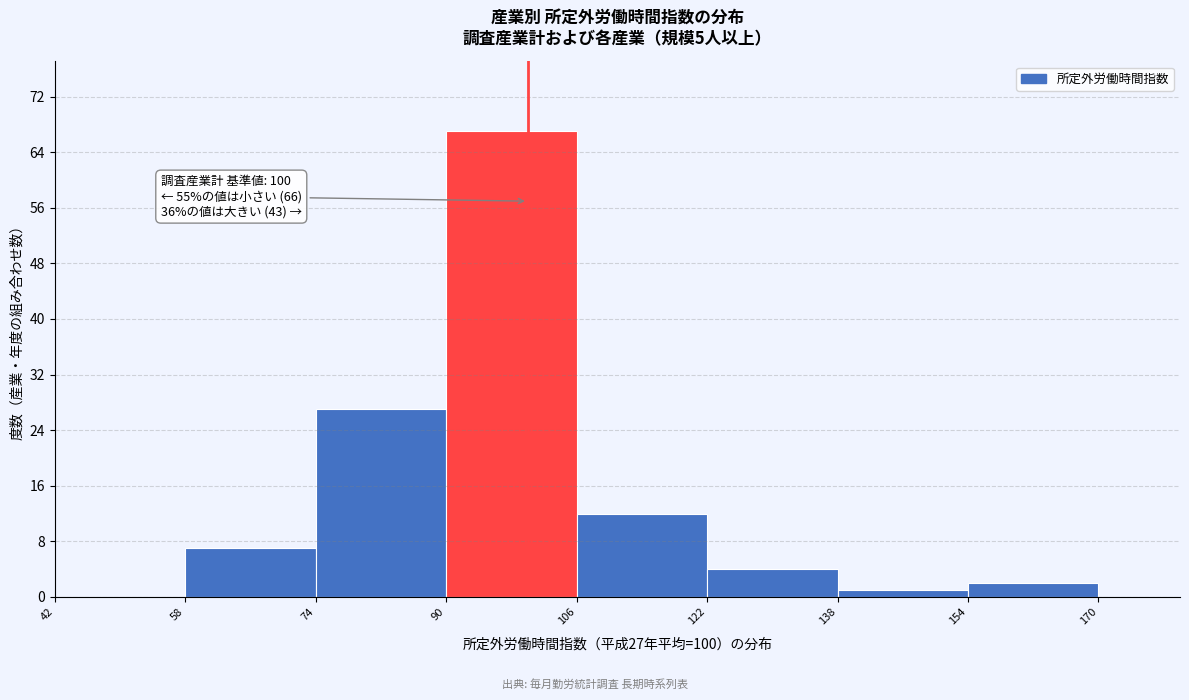

Which range on the x-axis has the tallest bar?

90 to 106